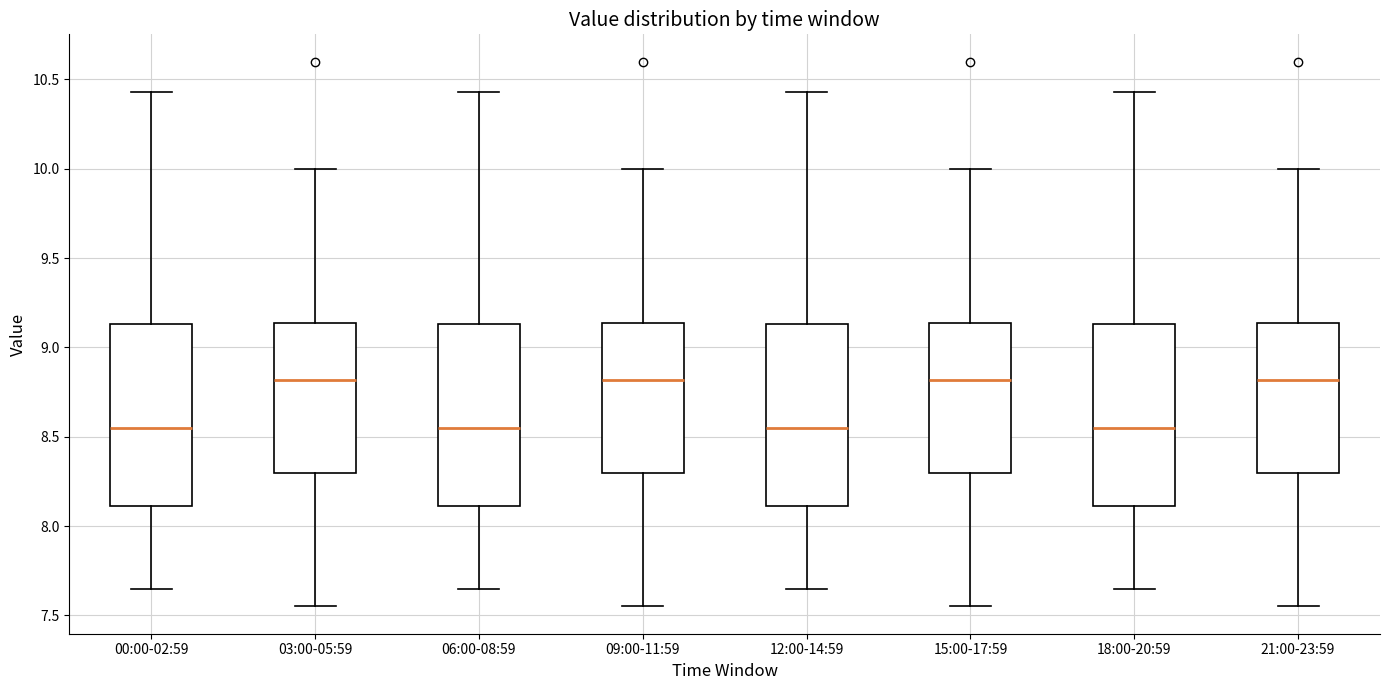

Where does the upper whisker of the box for 18:00-20:59 end on the y-axis? The values are not printed on the chart, so give them approximately, as read against the axis.

10.45